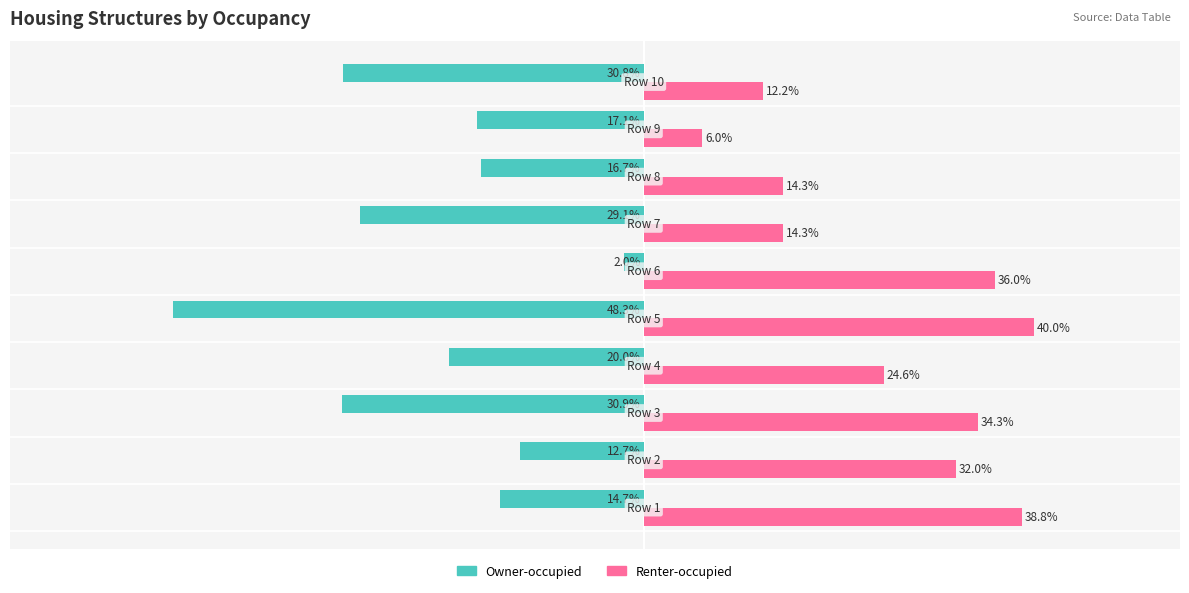

Which series has the widest spread of values?

Owner-occupied